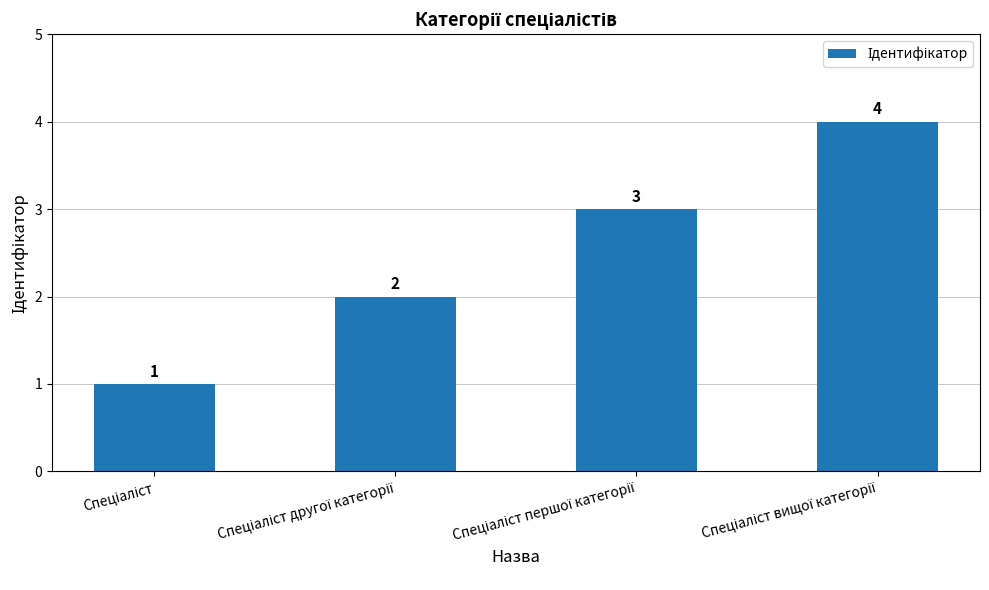

Count the values in the range 2 to 4.

3